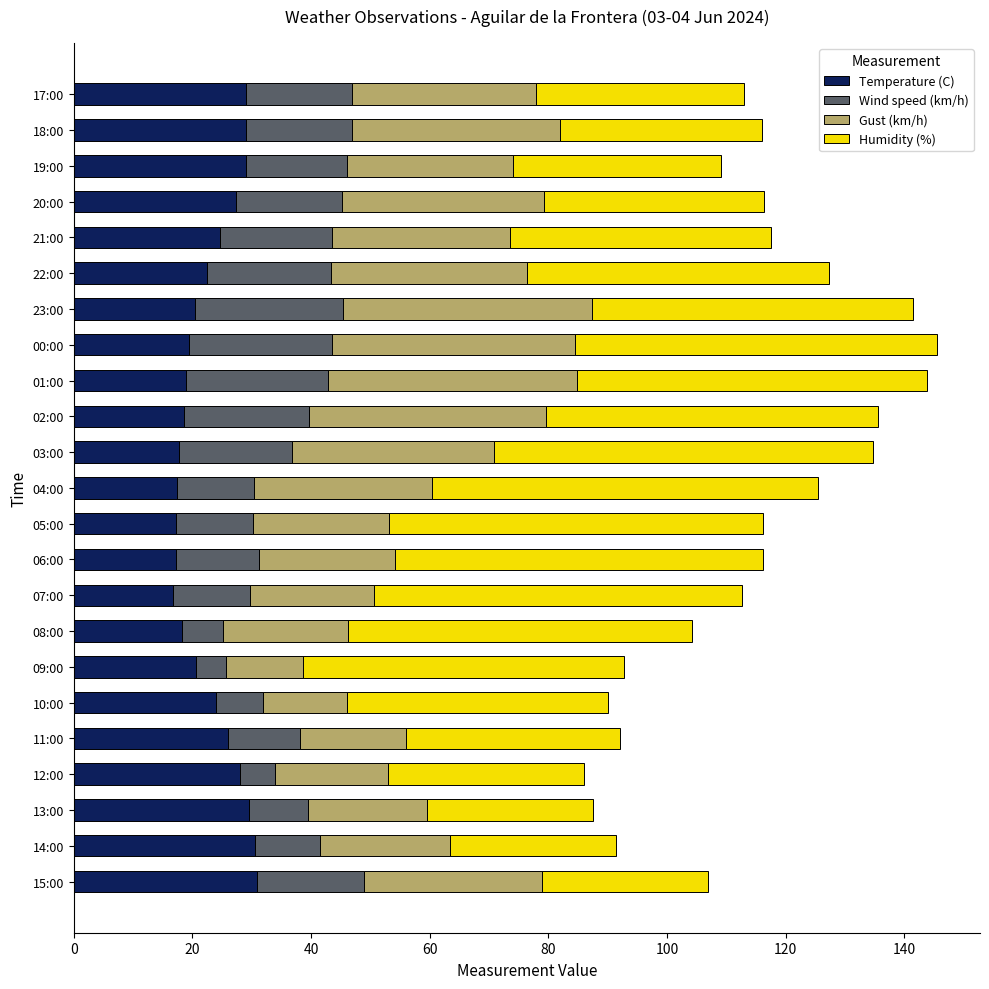

What is the total value across all series at 19:00?

109.1